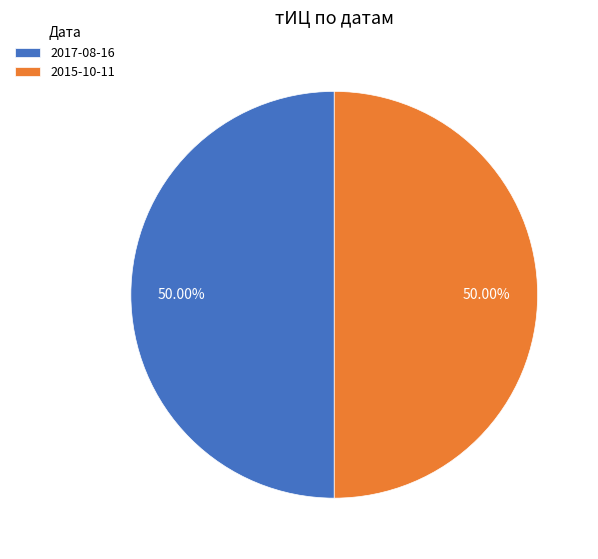

Combined, do 2017-08-16 and 2015-10-11 account for over 50%?

Yes